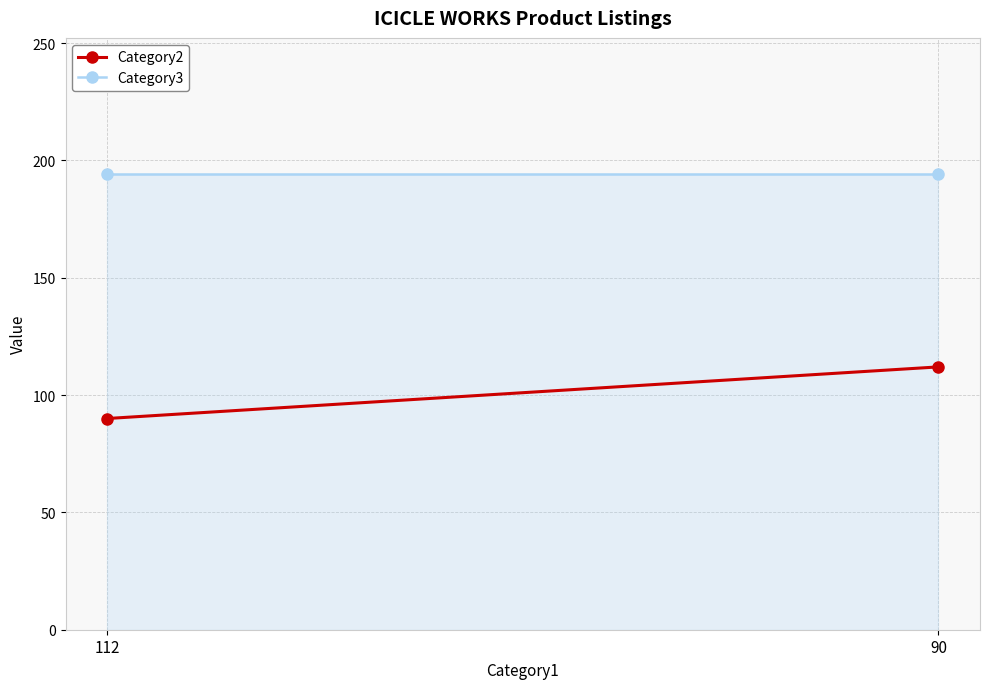

List the series in order of their peak value, lowest first.

Category2, Category3